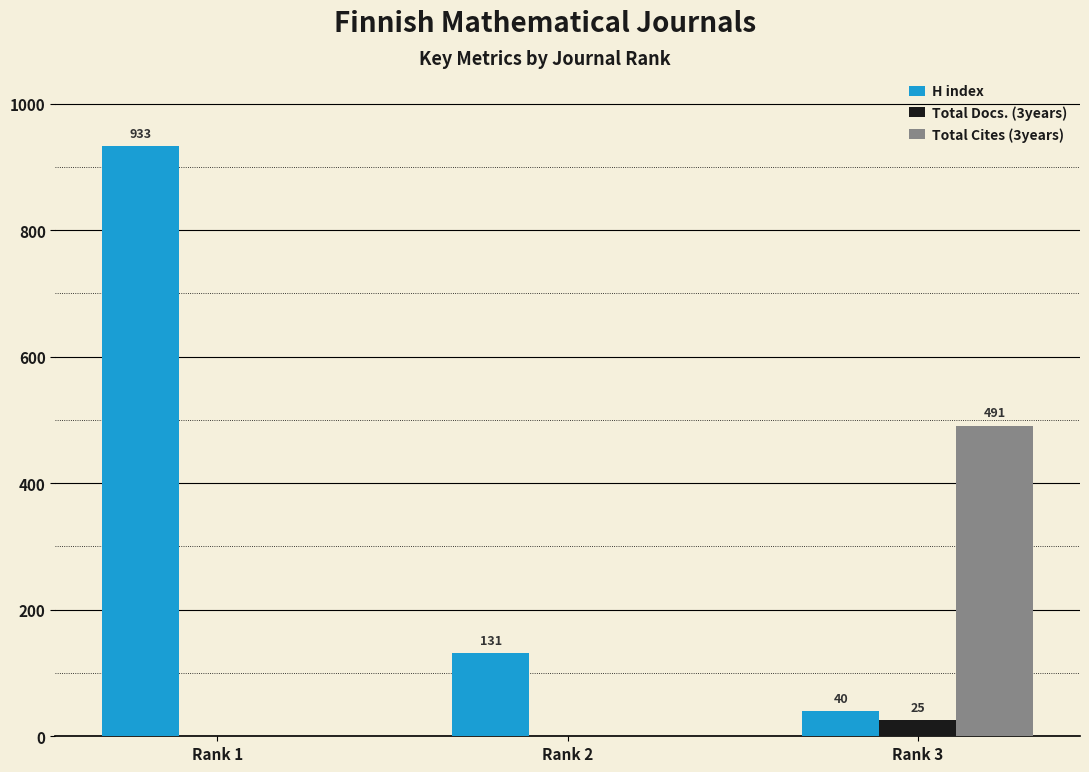

The value of Total Cites (3years) at Rank 3 is 803. True or false?

False